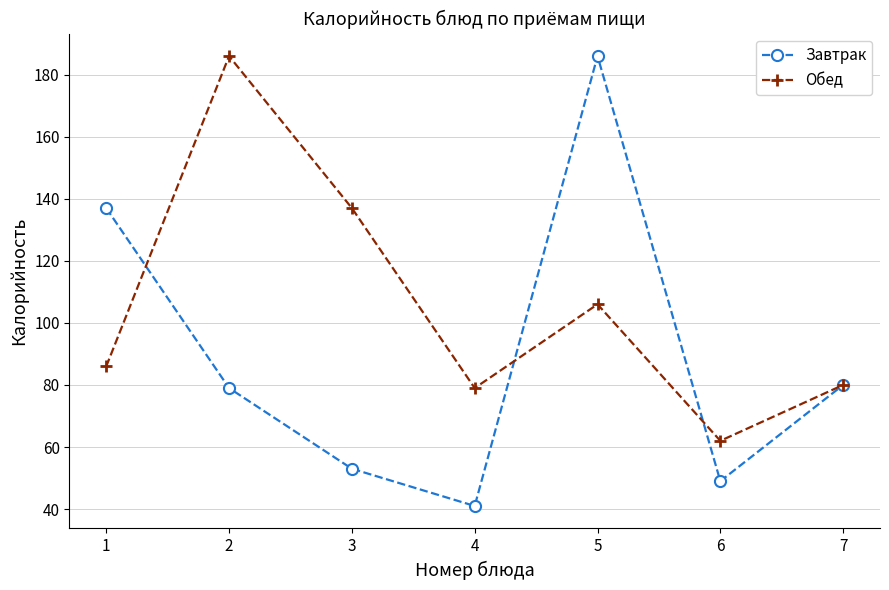

Reading left to right, what are all the values shown in this chart?

Завтрак: 137	79	53	41	186	49	80
Обед: 86	186	137	79	106	62	80